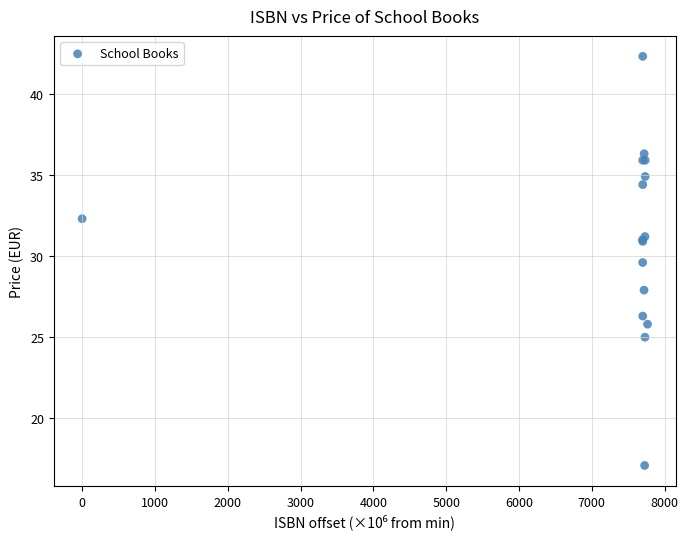

What Y value in the scatter plot is closest to 29?

29.6